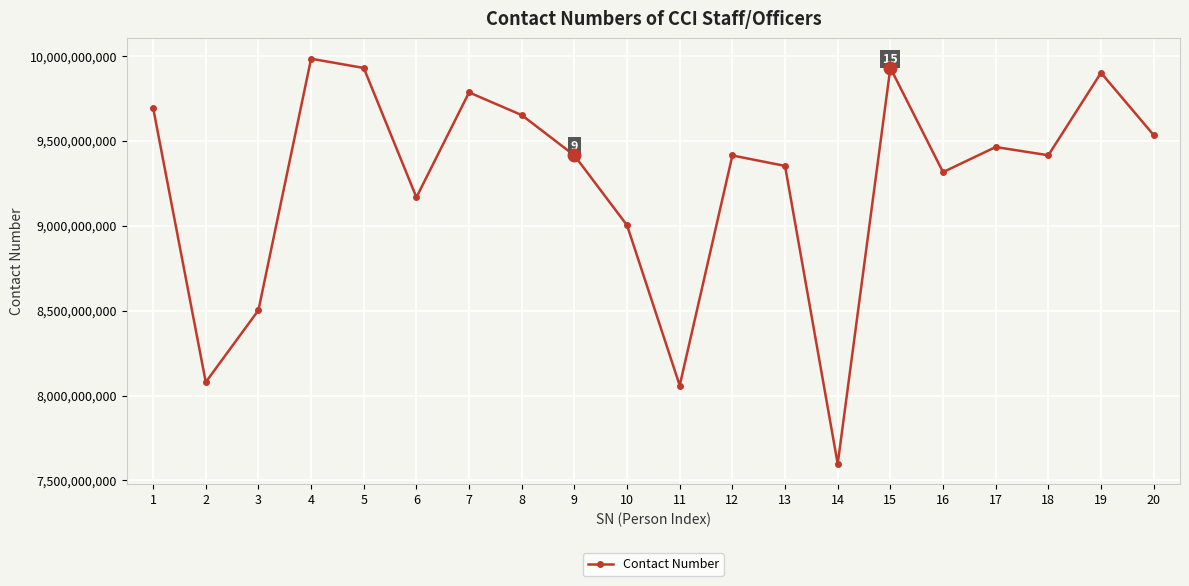

What is the ratio of the value at 10 to the value at 2?

1.1